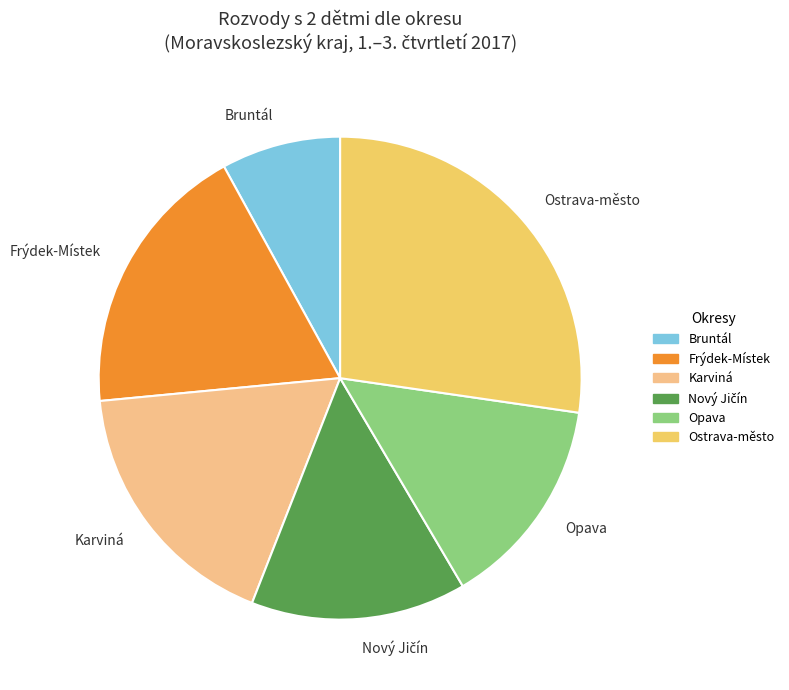

Approximately how many times larger is the value at Karviná compared to Frýdek-Místek?

0.9